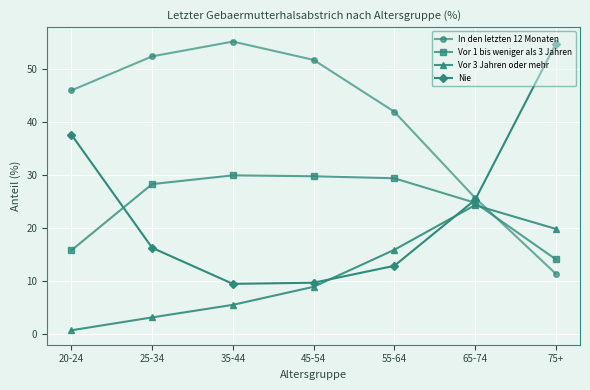

At 25-34, list the series in order from smallest to largest.

Vor 3 Jahren oder mehr, Nie, Vor 1 bis weniger als 3 Jahren, In den letzten 12 Monaten